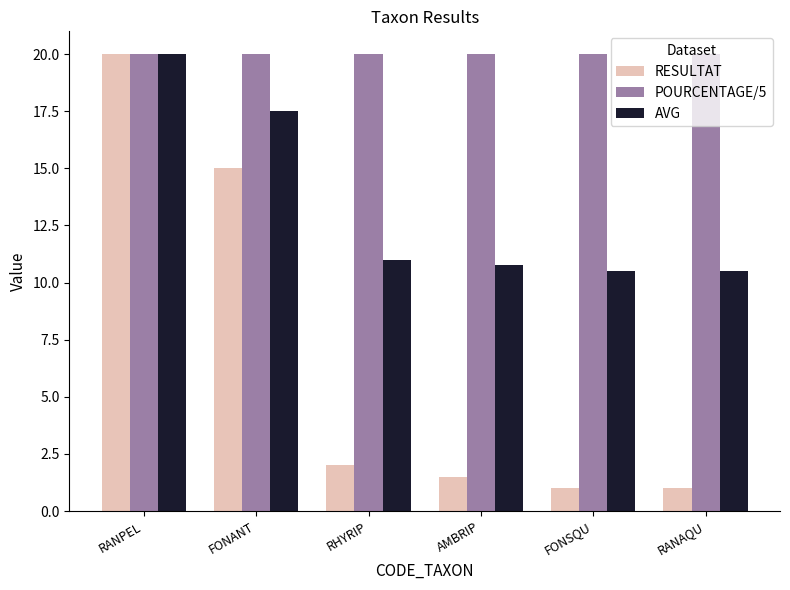

Does the chart contain stacked bars?

No